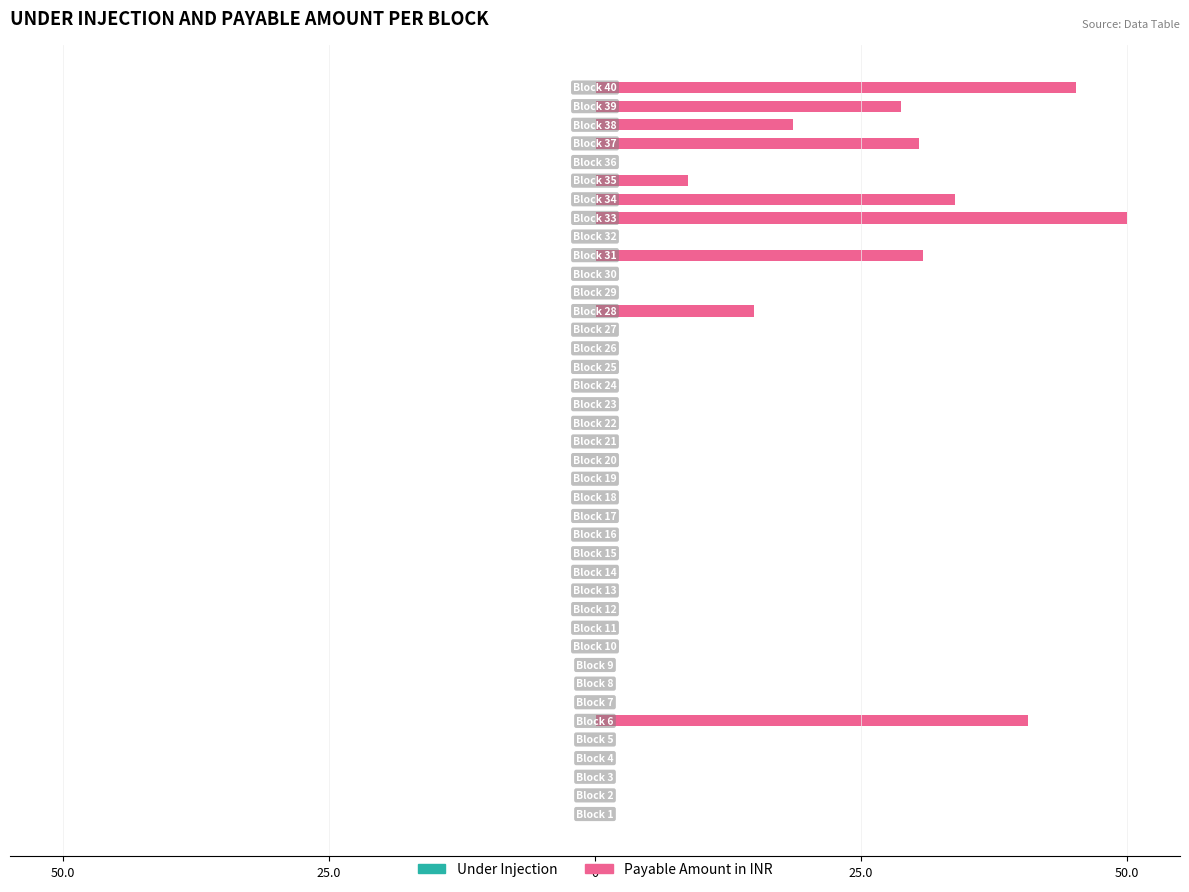

Which series has the largest range (max minus min)?

Payable Amount in INR